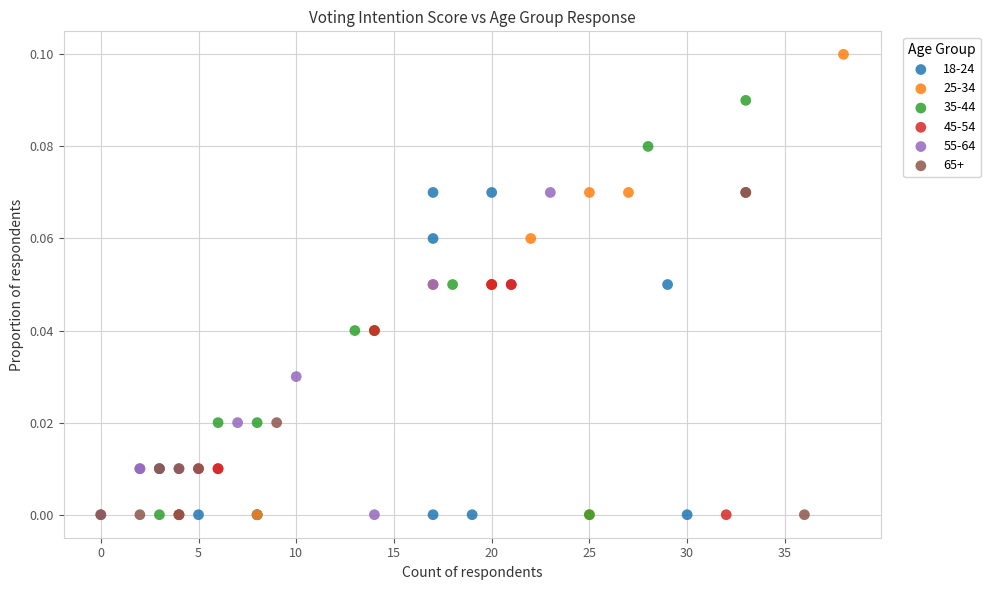

Which series reaches the maximum Y coordinate?

25-34